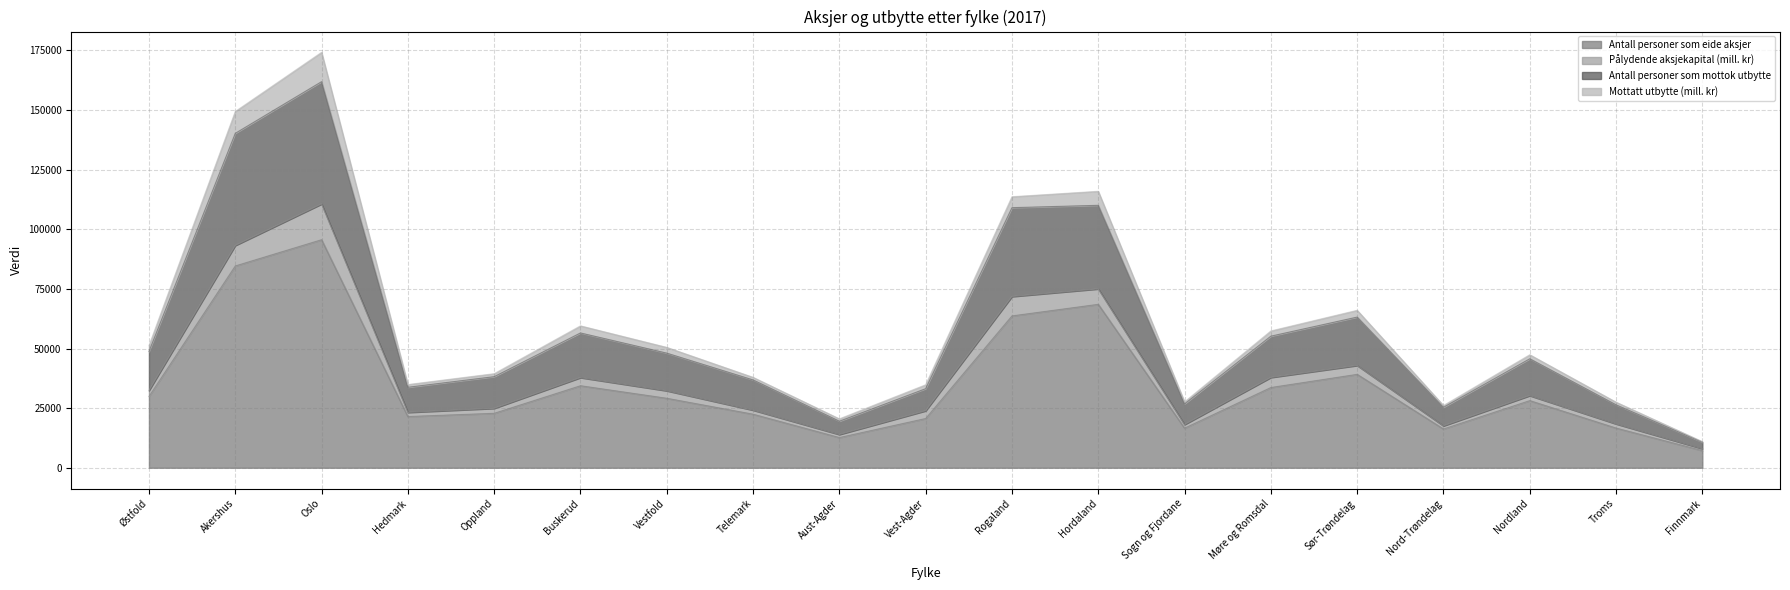

How many interior local peaks does the Antall personer som mottok utbytte series have?

5